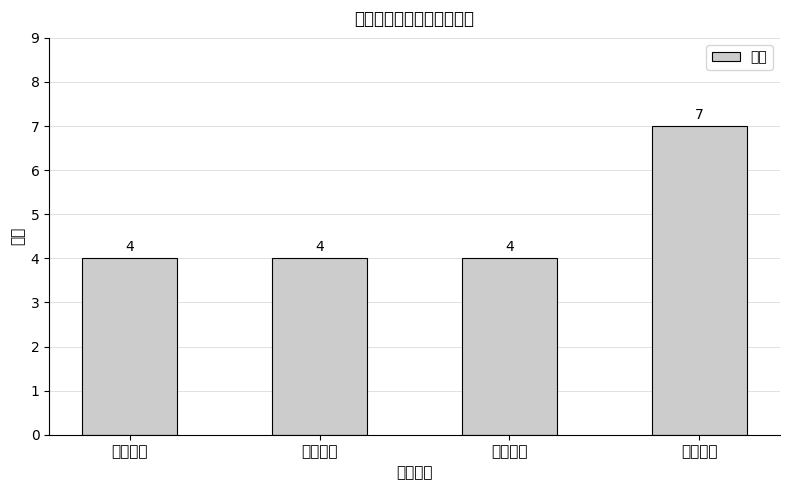

How many values are between 4 and 7?

4